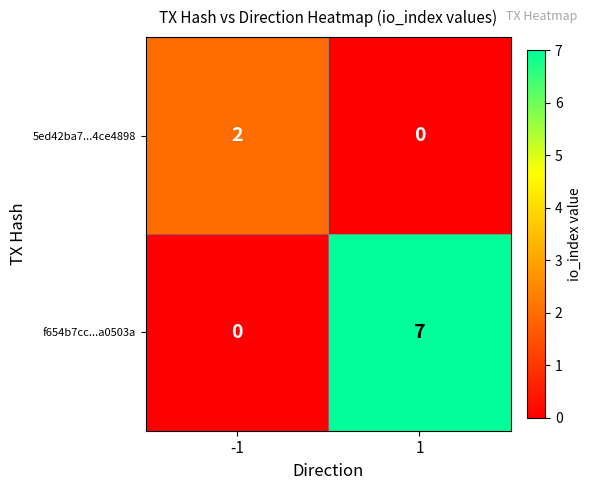

What is the average value of the f654b7cc...a0503a series?

4